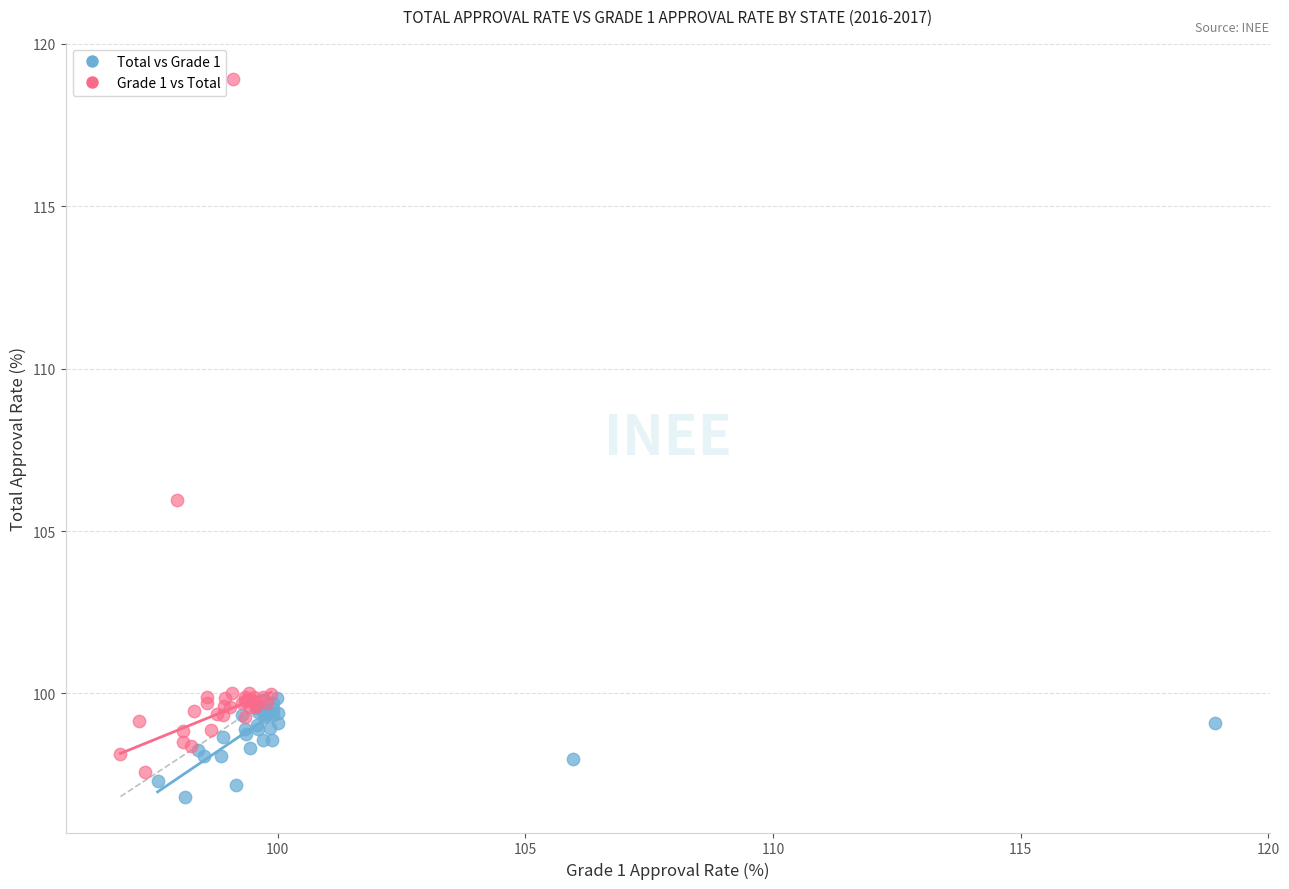

Which series contains the lowest Y value?

Total vs Grade 1